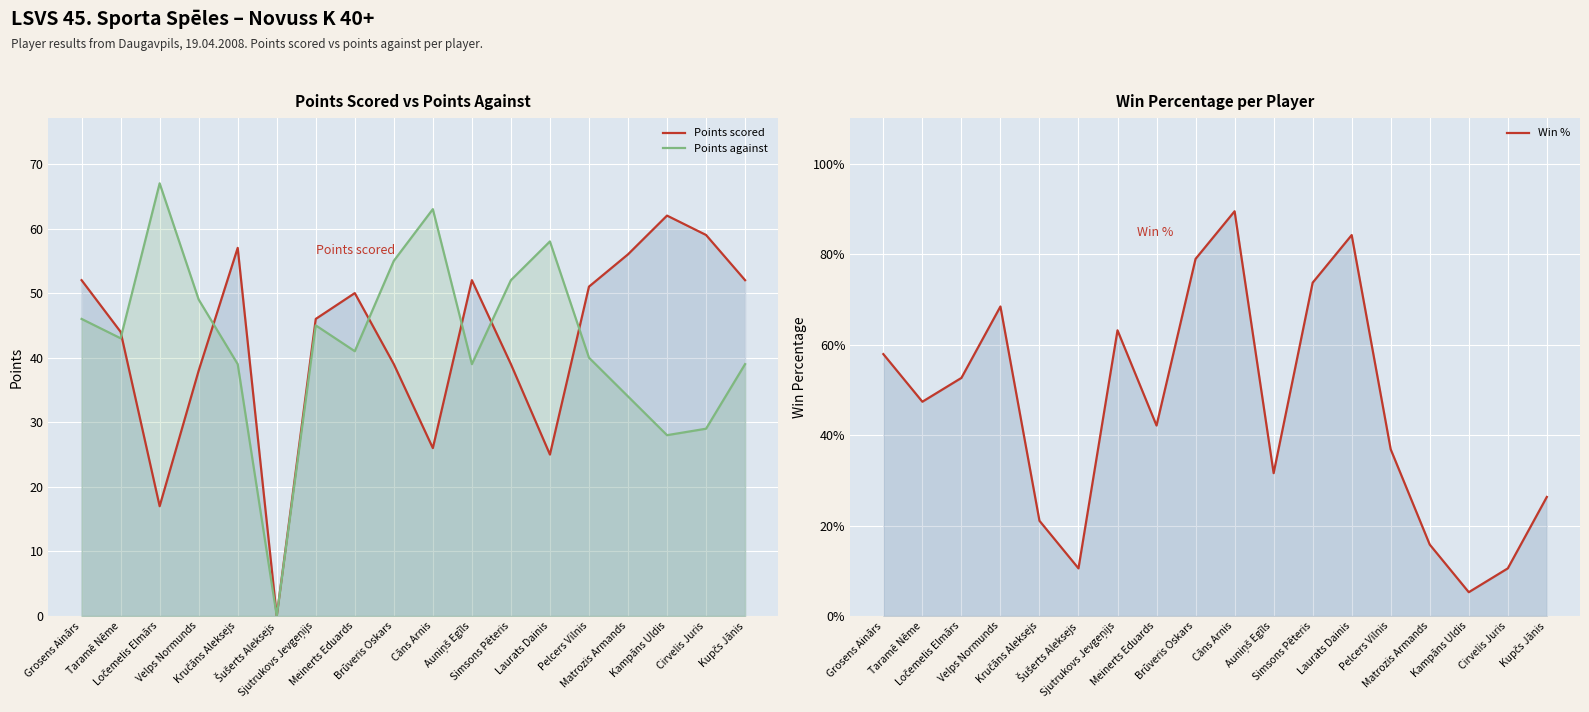

How many intersections are there between Win % and Points against?

7